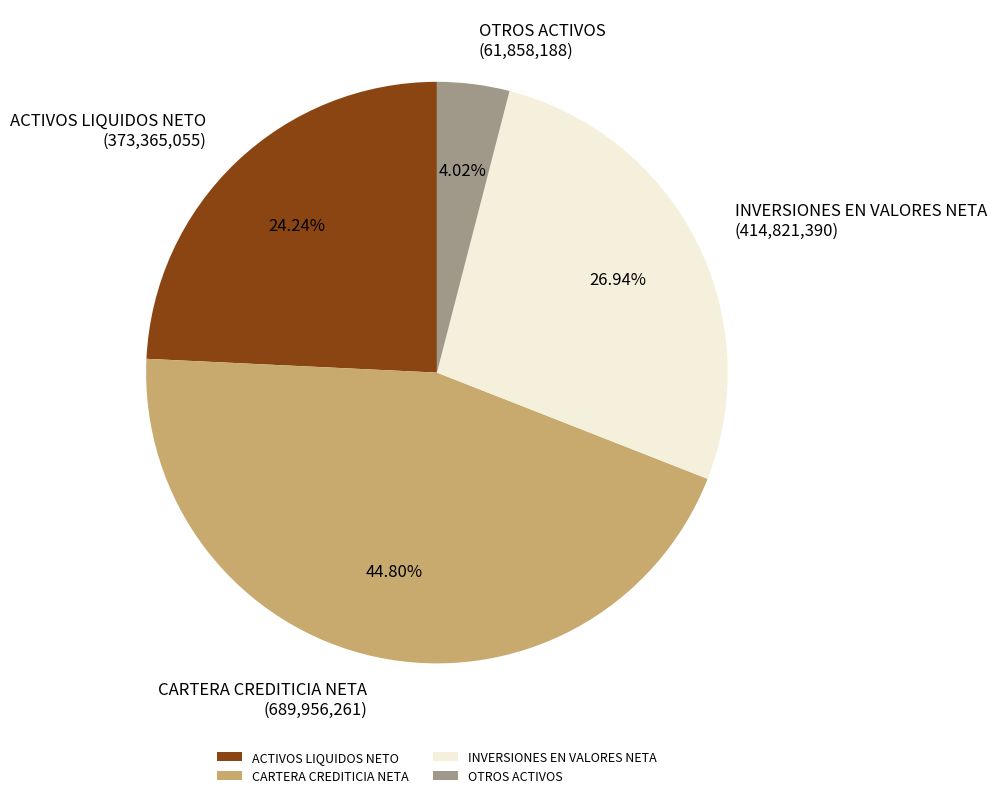

Rank the categories by value from lowest to highest.

OTROS ACTIVOS, ACTIVOS LIQUIDOS NETO, INVERSIONES EN VALORES NETA, CARTERA CREDITICIA NETA